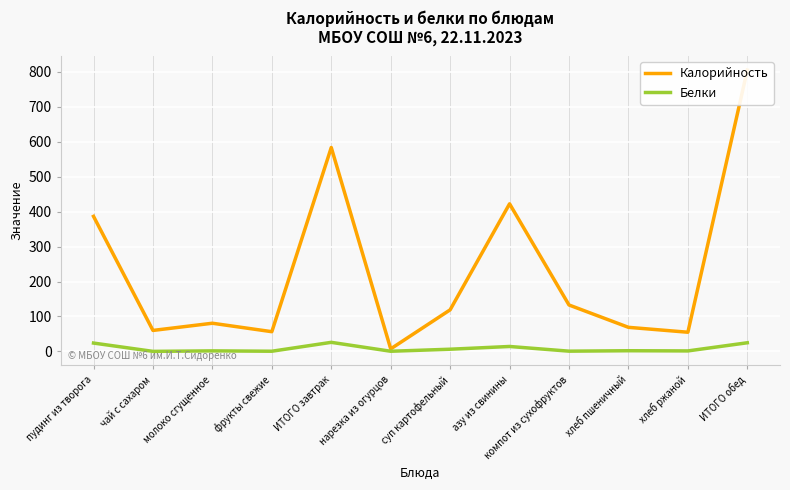

How many data points does each series have?

12